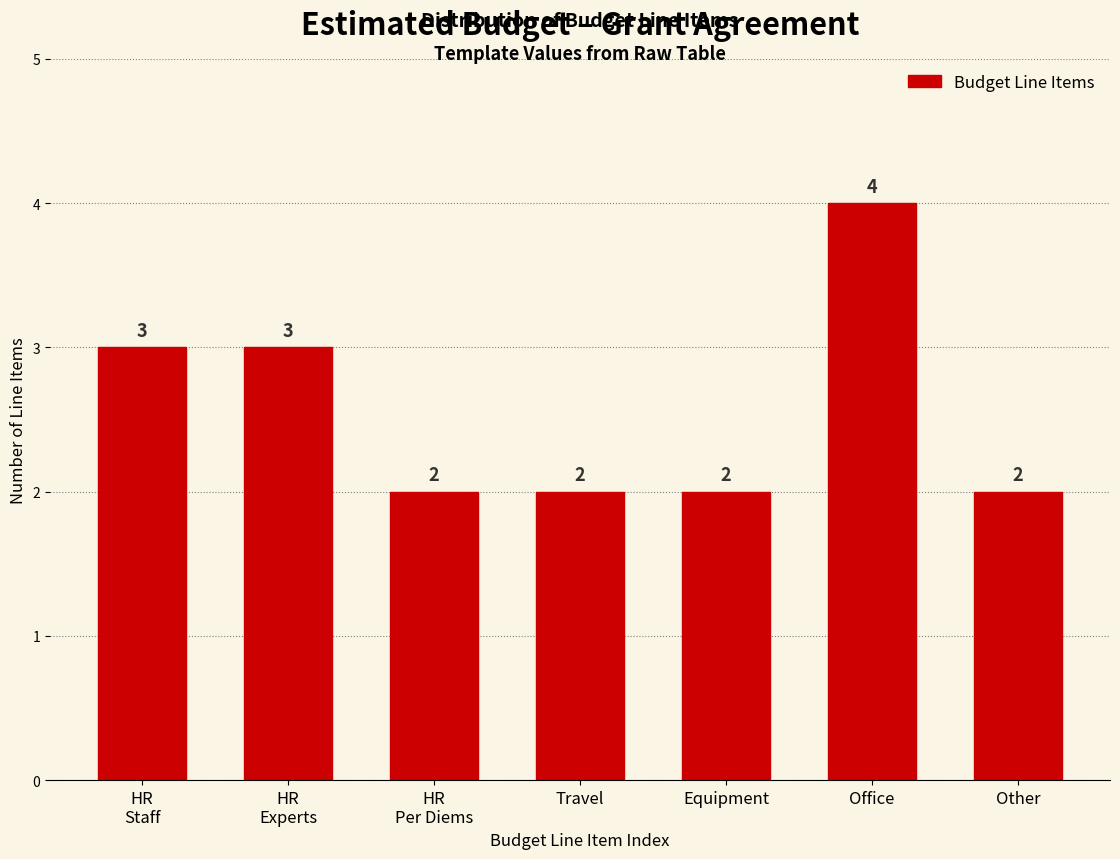

Reading left to right, list all the values displayed in this chart.

3	3	2	2	2	4	2